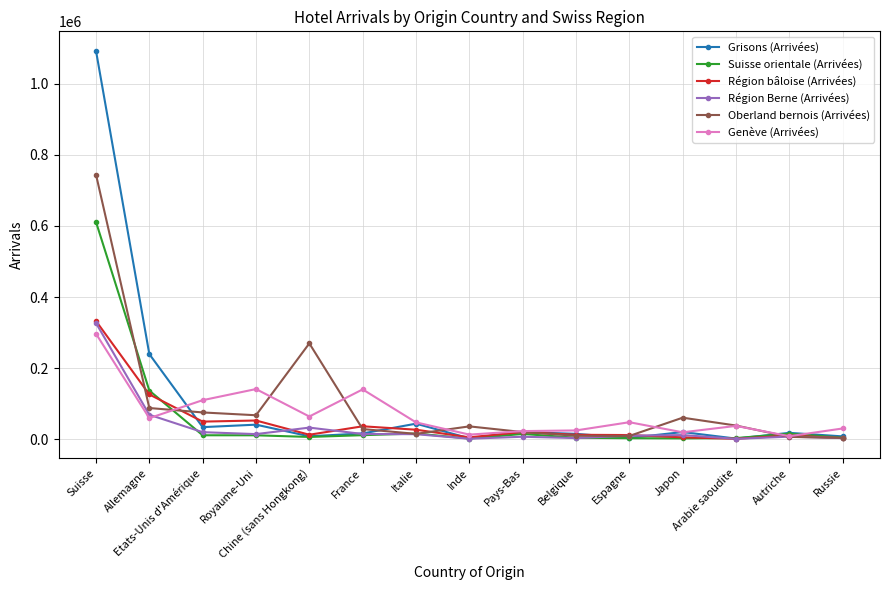

At which label does Grisons (Arrivées) reach its peak?

Suisse